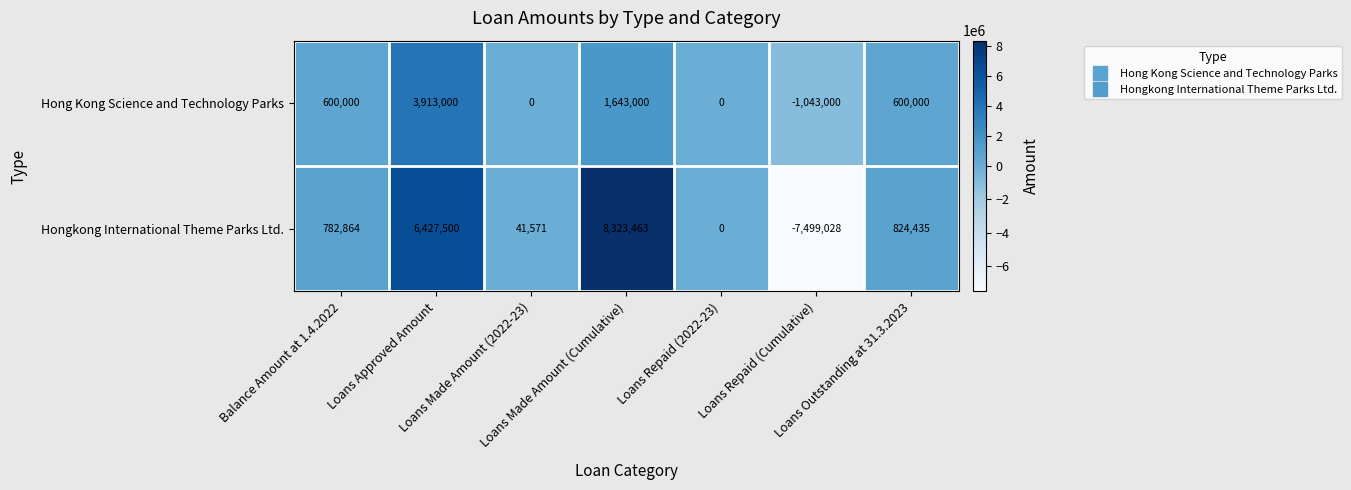

Which series changed the most between Loans Repaid (2022-23) and Loans Repaid (Cumulative)?

Hongkong International Theme Parks Ltd.